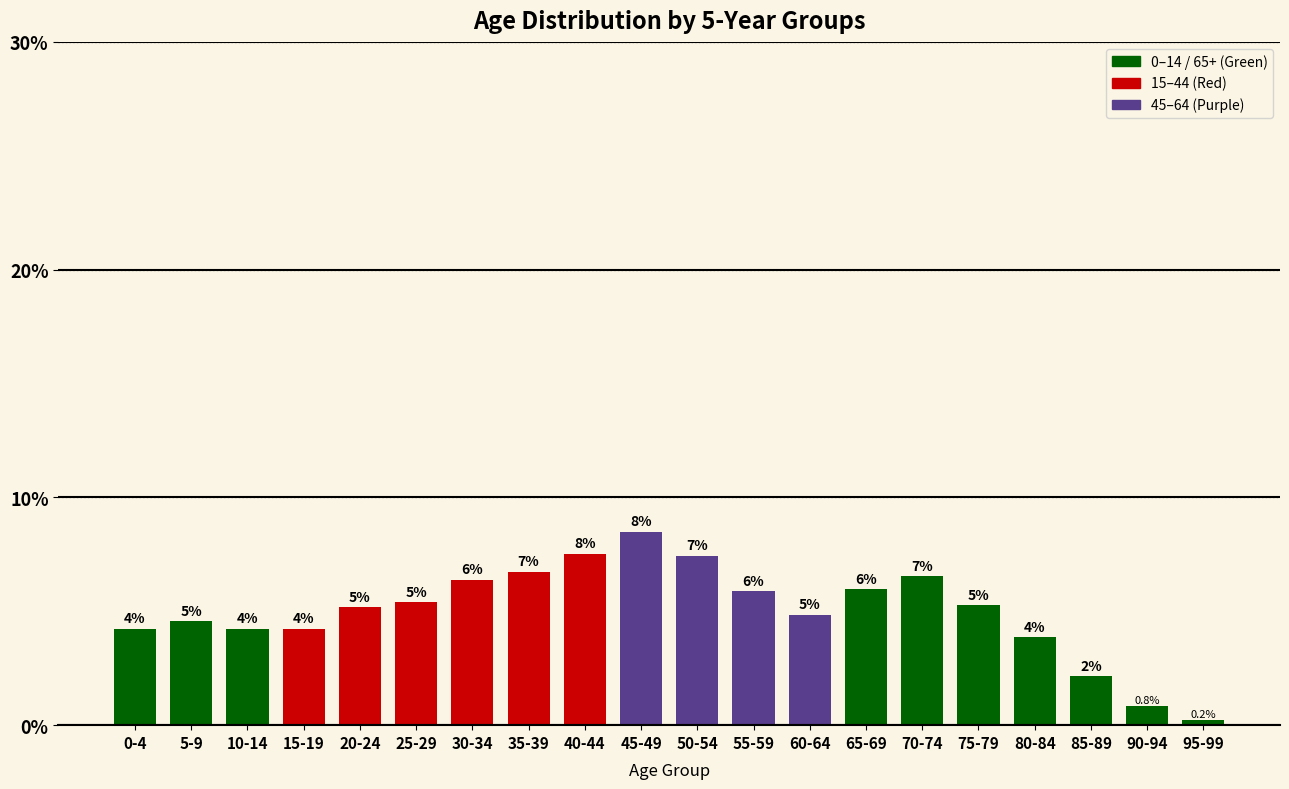

Does the chart contain any negative values?

No